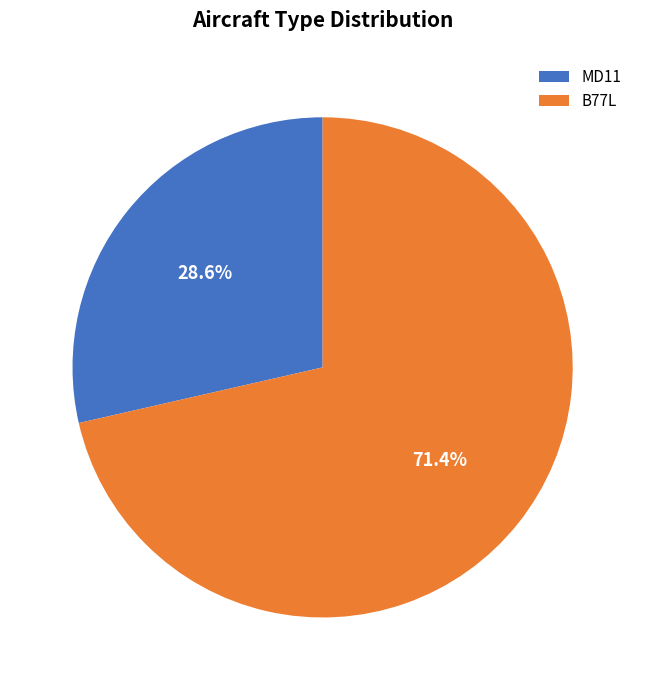

What portion of the pie excludes MD11?

71.4%